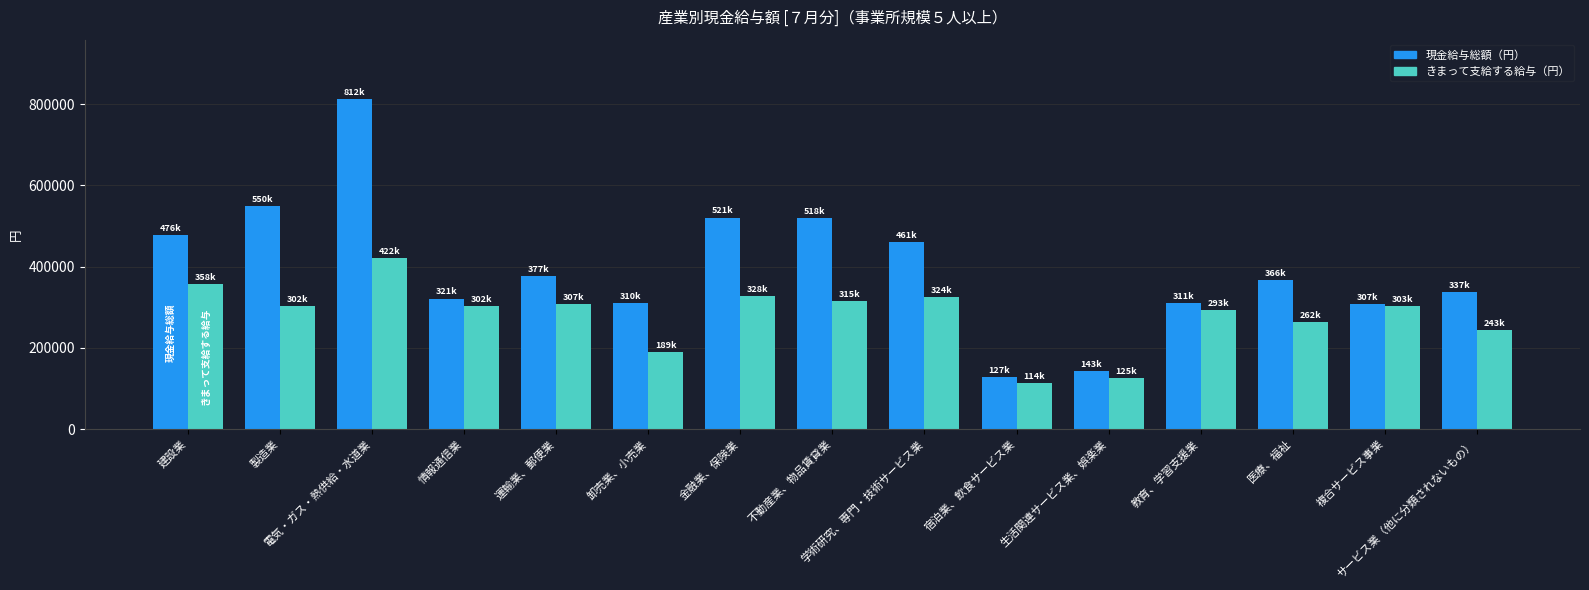

What is the value of the 現金給与総額（円） bar at the 9th from the left?

461236